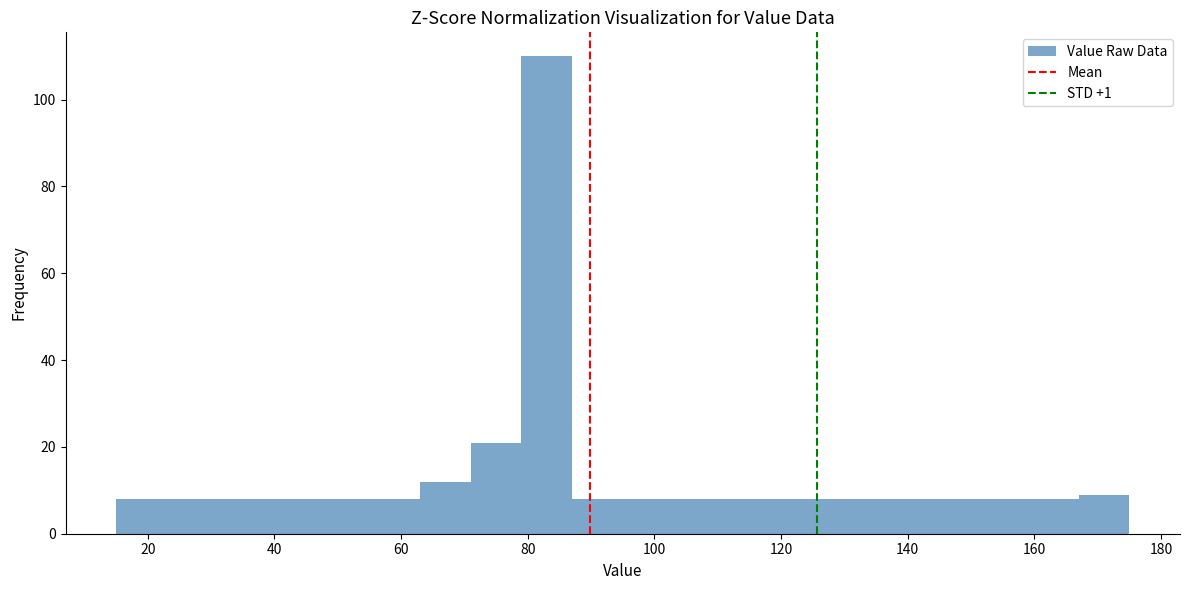

Reading left to right, list every bar in this chart as the range it spans on the x-axis followed by its height. Neither the bar edges nor the heights are printed on the chart, so give them approximately, as read against the axes.

15 to 23: 8
23 to 31: 8
31 to 39: 8
39 to 47: 8
47 to 55: 8
55 to 63: 8
63 to 71: 12
71 to 79: 22
79 to 87: 110
87 to 95: 8
95 to 103: 8
103 to 111: 8
111 to 119: 8
119 to 127: 8
127 to 135: 8
135 to 143: 8
143 to 151: 8
151 to 159: 8
159 to 167: 8
167 to 175: 10